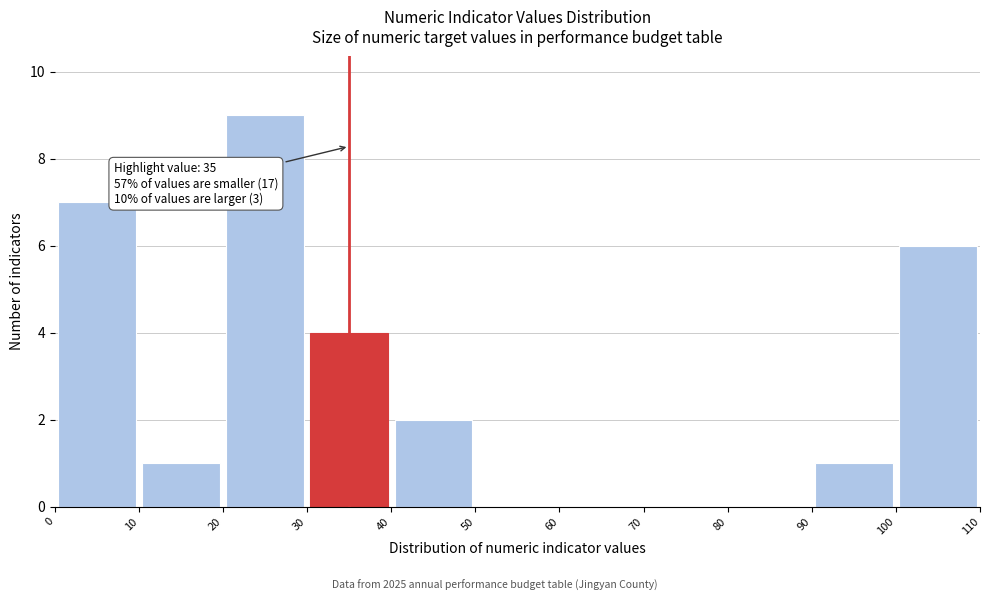

Which range on the x-axis has the tallest bar?

20 to 30